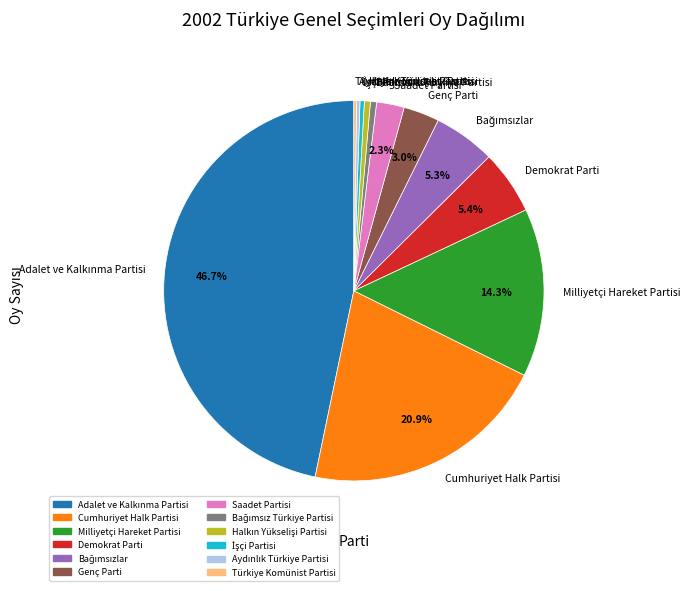

Is there any slice that represents more than half of the pie?

No